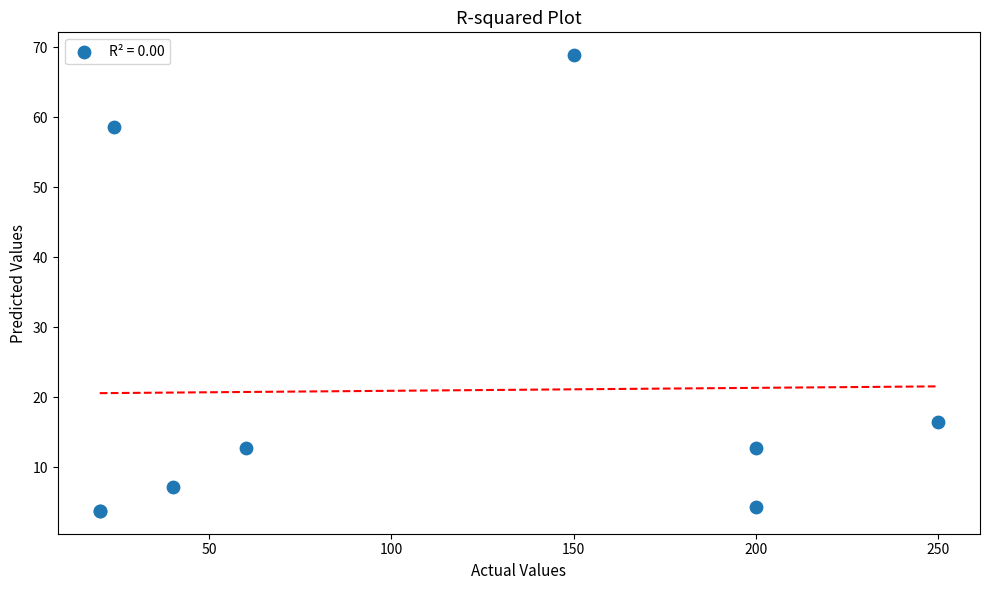

What Y value in the scatter plot is closest to 36?

16.6